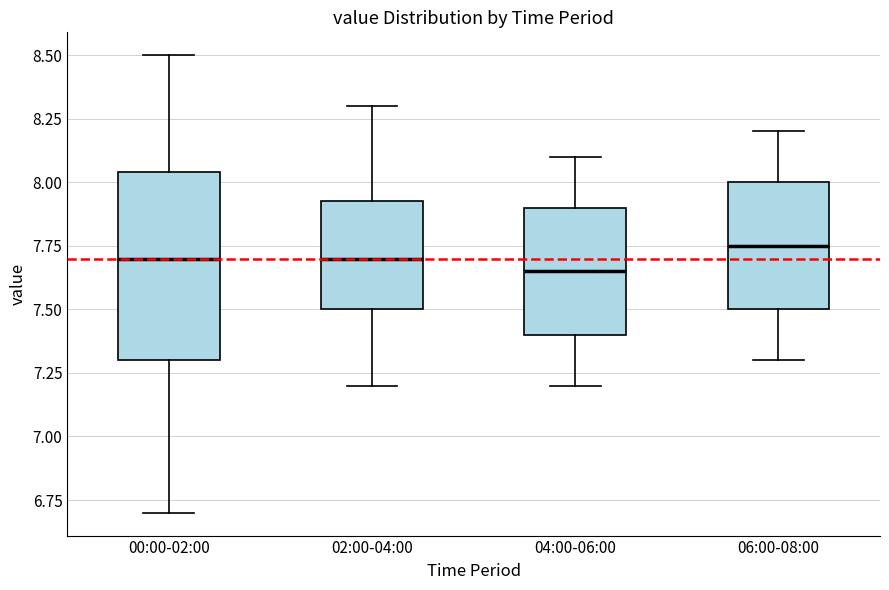

Reading left to right, transcribe this box plot: for each box, give where its median line is, the range the box spans, and where its two whiskers end, as read against the y-axis. The values are not printed on the chart, so give them approximately, as read against the axis.

00:00-02:00: median 7.70, box 7.30 to 8.05, whiskers 6.70 to 8.50
02:00-04:00: median 7.70, box 7.50 to 7.95, whiskers 7.20 to 8.30
04:00-06:00: median 7.65, box 7.40 to 7.90, whiskers 7.20 to 8.10
06:00-08:00: median 7.75, box 7.50 to 8.00, whiskers 7.30 to 8.20